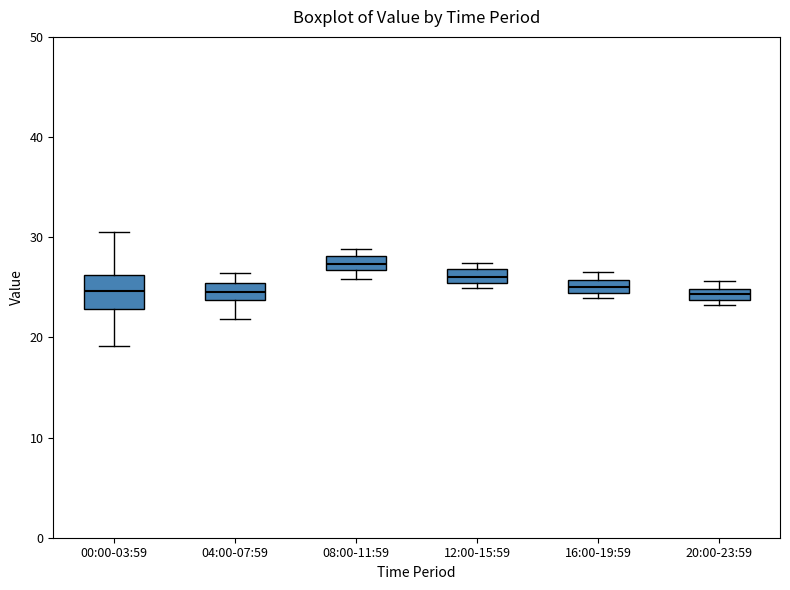

Which box is the tallest, from its lower edge to its upper edge?

00:00-03:59